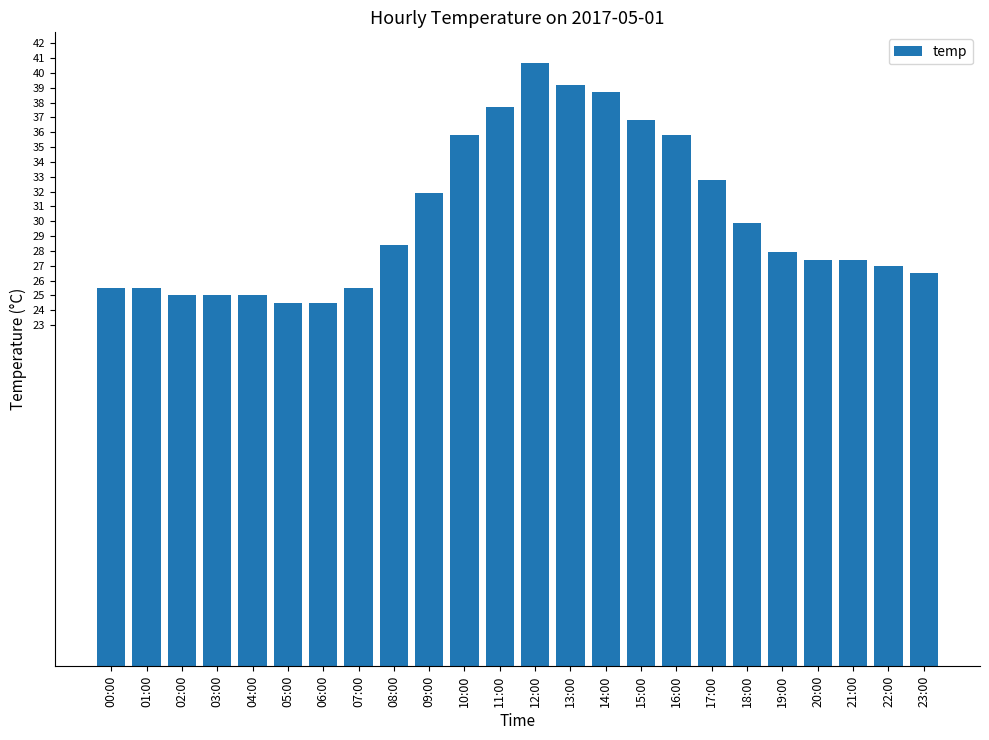

Which label corresponds to the largest value in the chart?

12:00